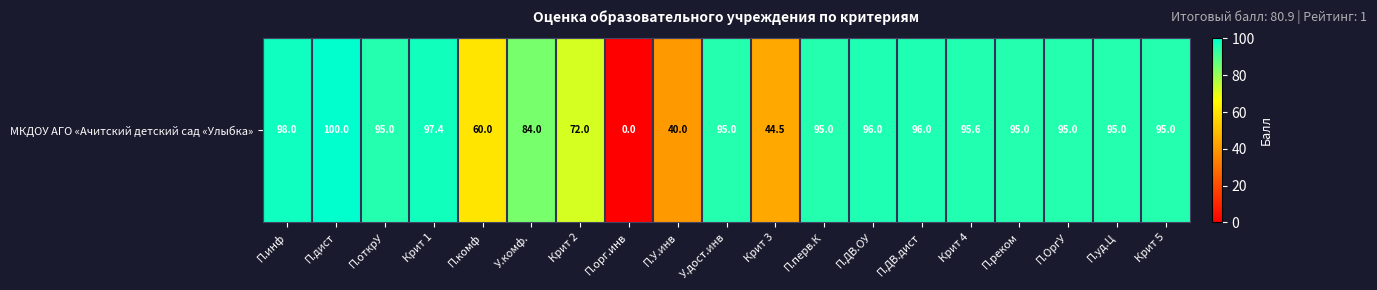

Count the number of categories in the chart.

19